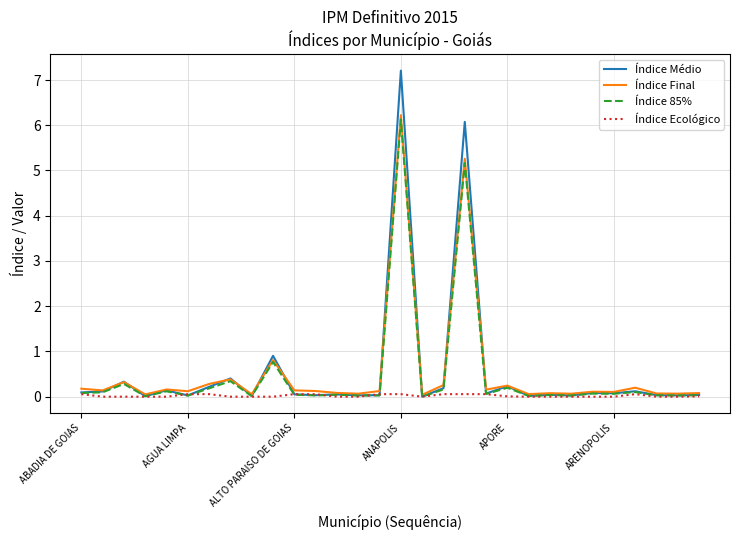

Which series has the widest spread of values?

Índice Médio